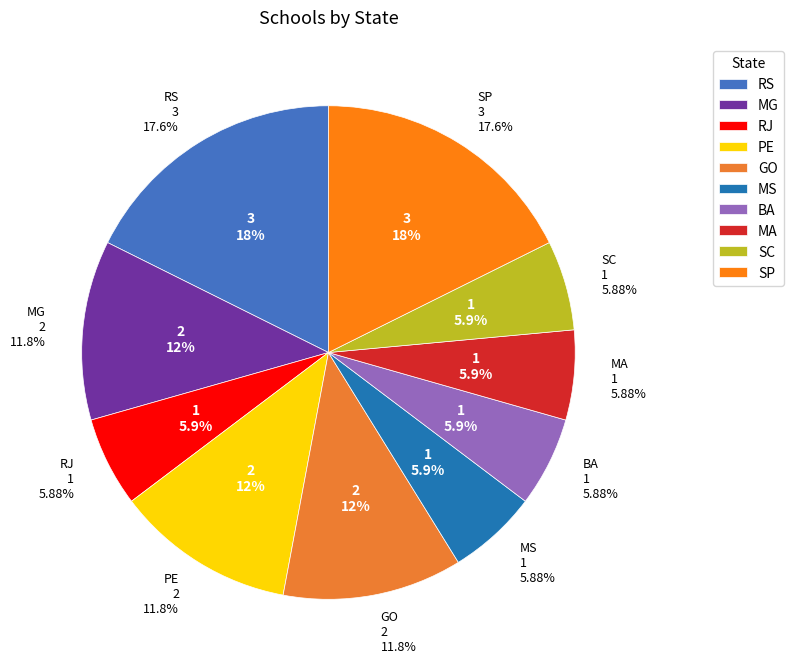

The BA slice represents 6% of the pie. True or false?

True